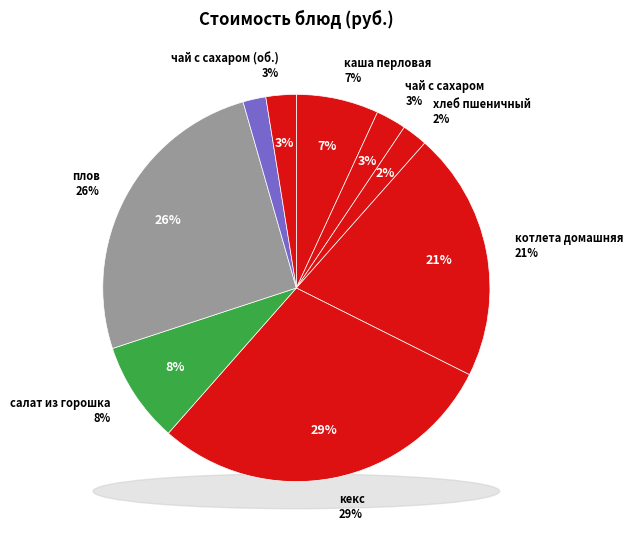

To the nearest percent, what percentage of the pie is хлеб пшеничный?

2%